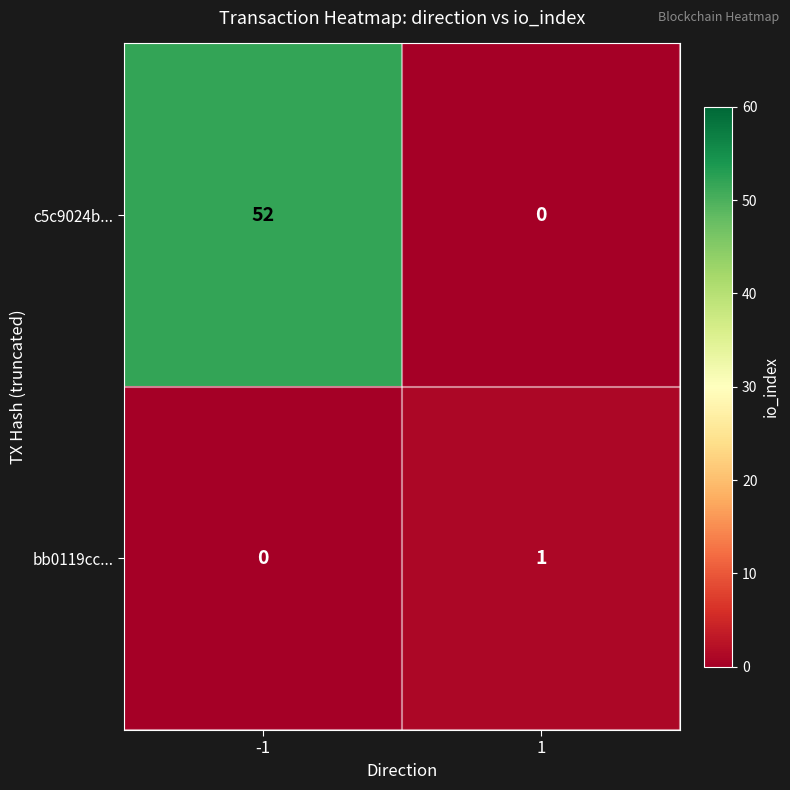

What is the maximum value shown in the chart?

52